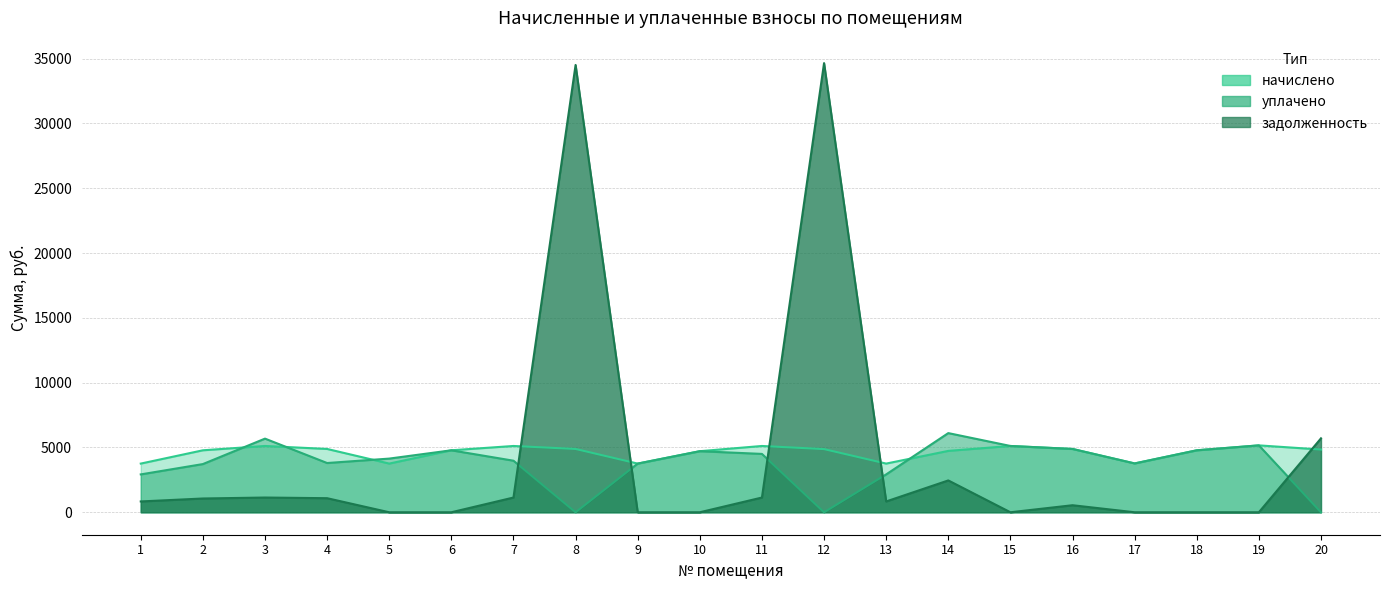

Reading right to left, extract all data points from this chart.

задолженность: 5703.6	0.0	0.0	0.0	542.7	0.0	2456.1	834.6	34652.2	1136.6	0.0	0.0	34509.4	1136.6	0.0	0.0	1085.4	1136.6	1062.4	834.6
начислено: 4838.4	5161.0	4780.8	3767.0	4884.5	5114.9	4734.7	3755.5	4873.0	5114.9	4711.7	3755.5	4884.5	5114.9	4780.8	3755.5	4884.5	5114.9	4780.8	3755.5
уплачено: 0.0	5161.0	4780.8	3767.0	4884.5	5114.9	6107.5	2921.0	0.0	4502.2	4711.7	3755.5	0.0	3978.2	4780.8	4140.9	3799.0	5681.6	3718.4	2921.0